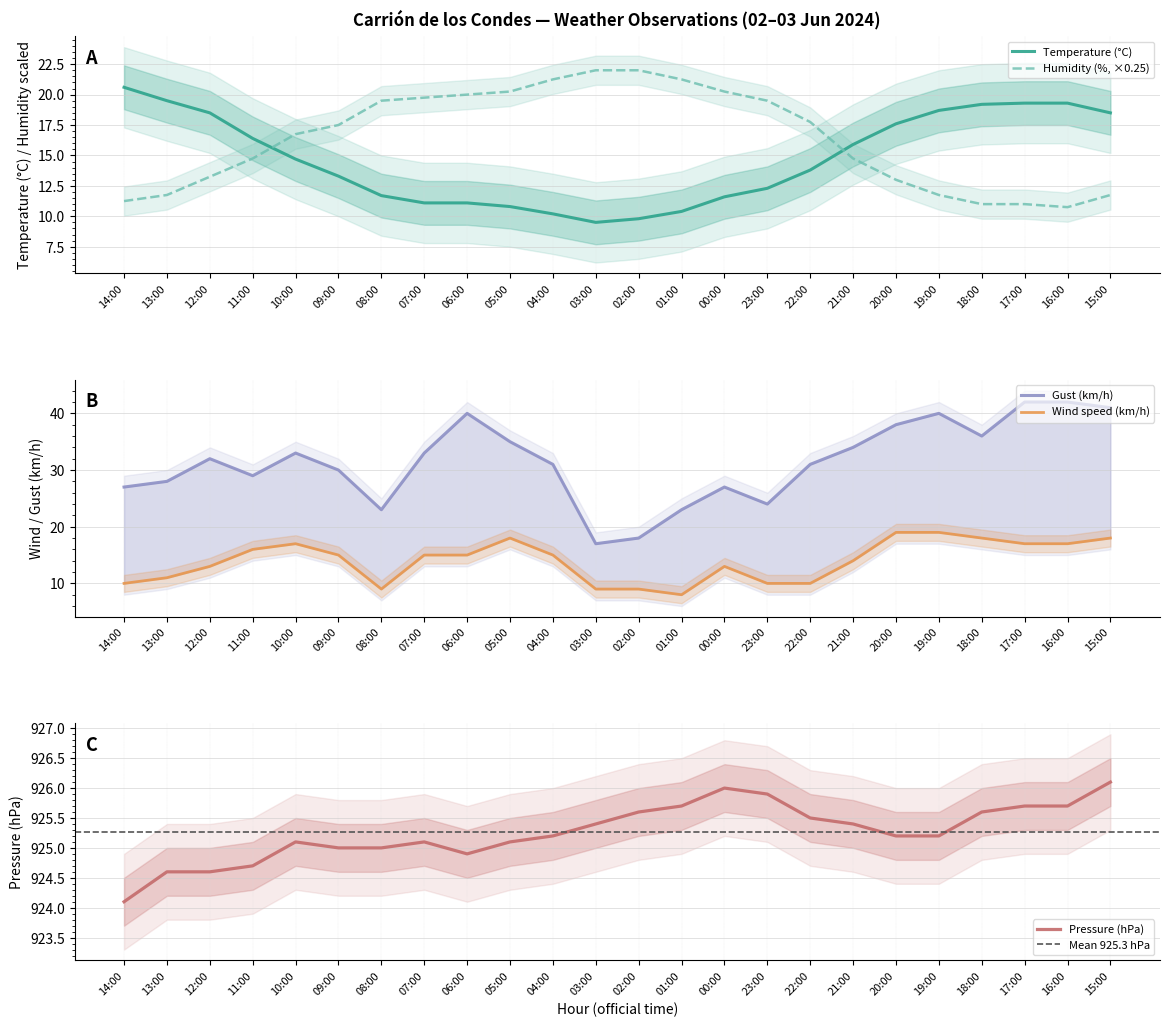

Which series has the largest range (max minus min)?

Gust (km/h)